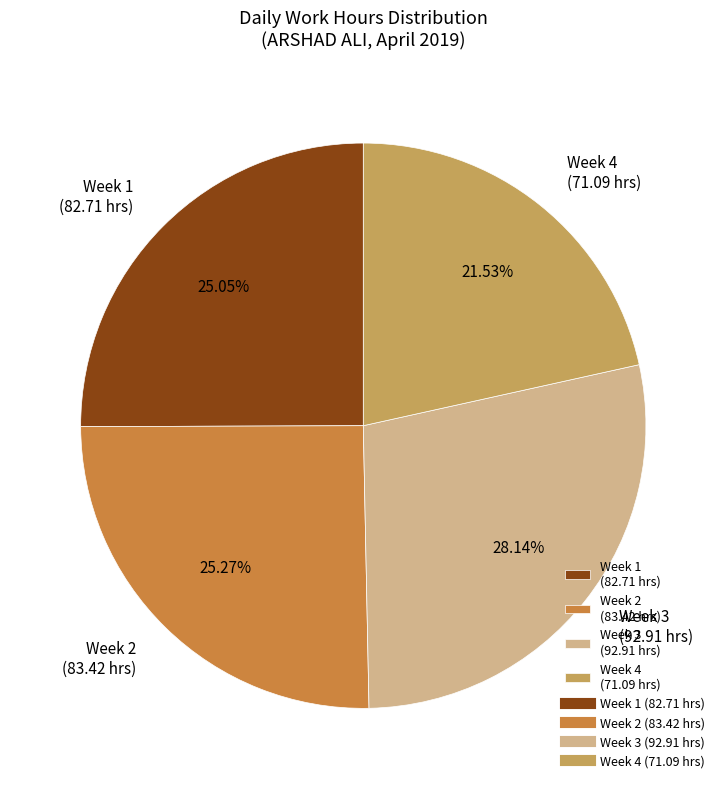

Do Week 2 (83.42 hrs) and Week 3 (92.91 hrs) together represent more than half of the pie?

Yes